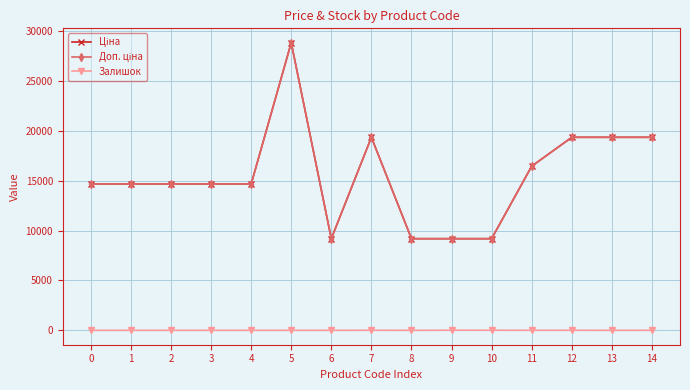

In Доп. ціна, how many points are lower than both neighbors (excluding endpoints)?

1